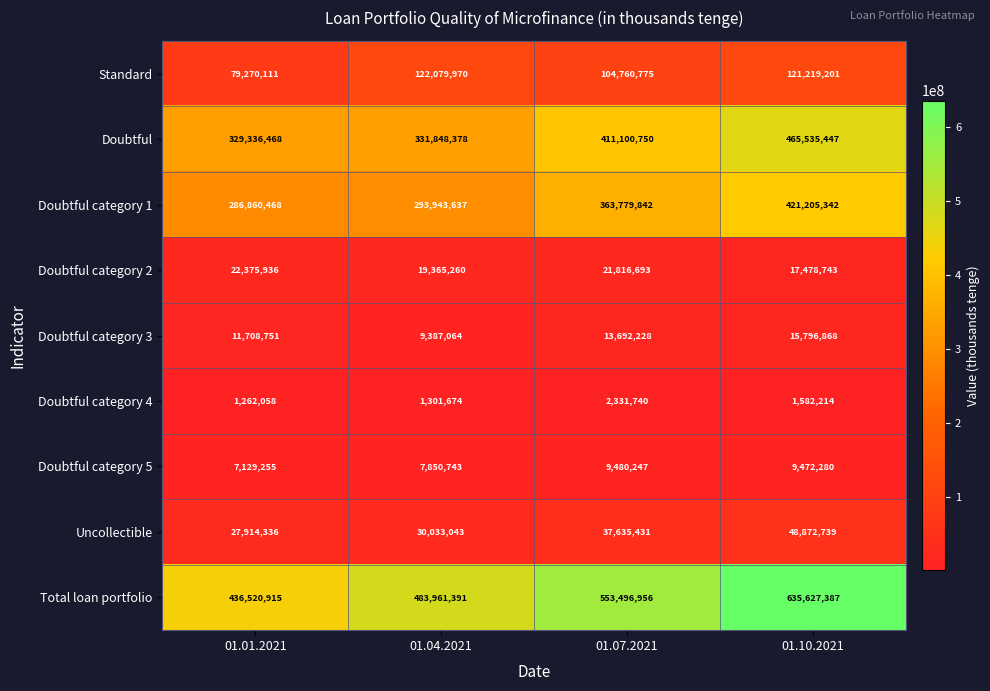

Is it true that Doubtful category 1 equals 435898574 at 01.01.2021?

False